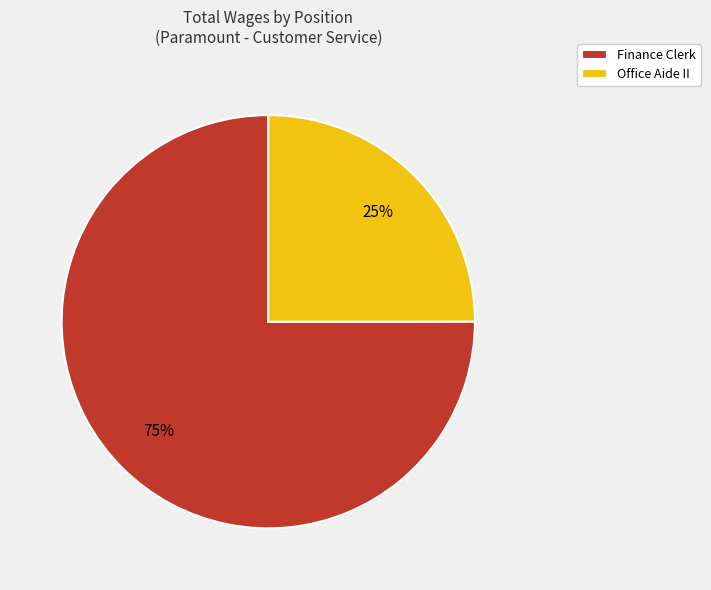

How many slices are in this pie chart?

2